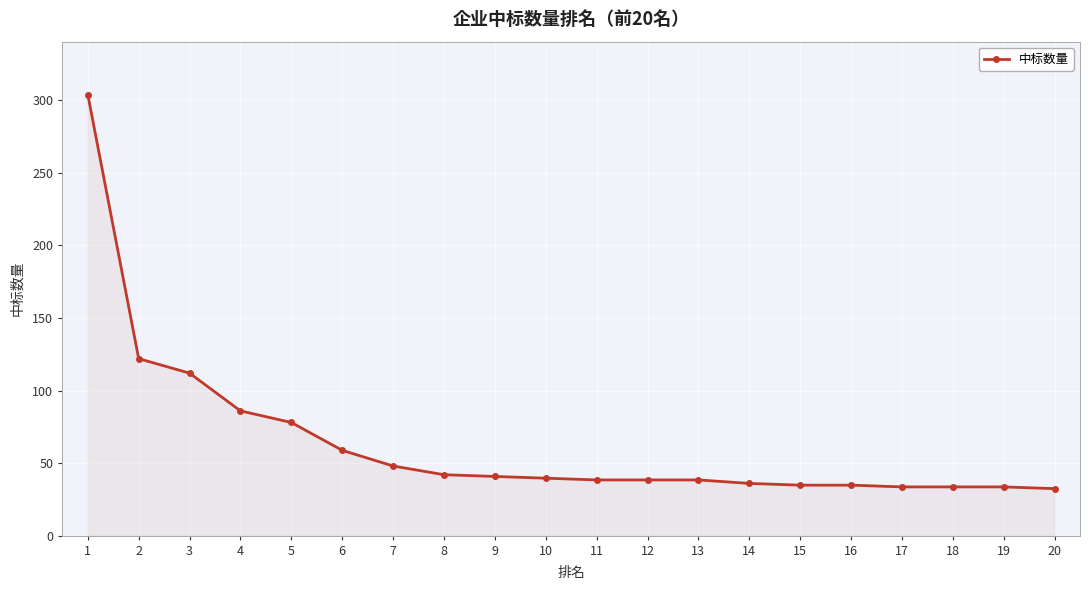

What is the difference between the second highest and minimum values?

89.6